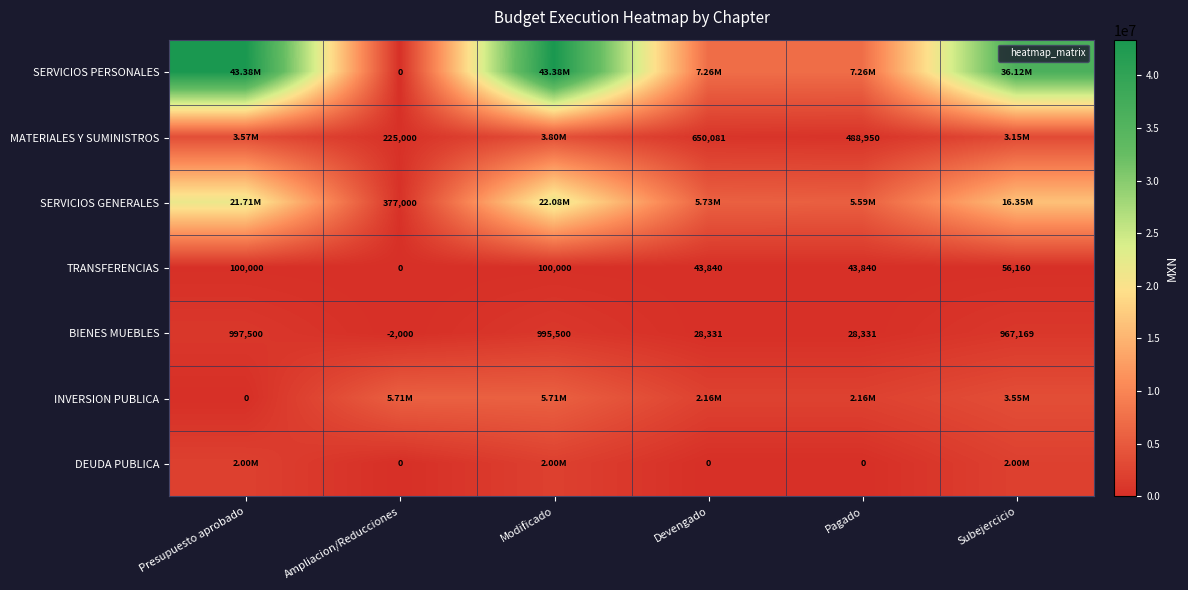

How many values in the MATERIALES Y SUMINISTROS series are below 3149070?

3